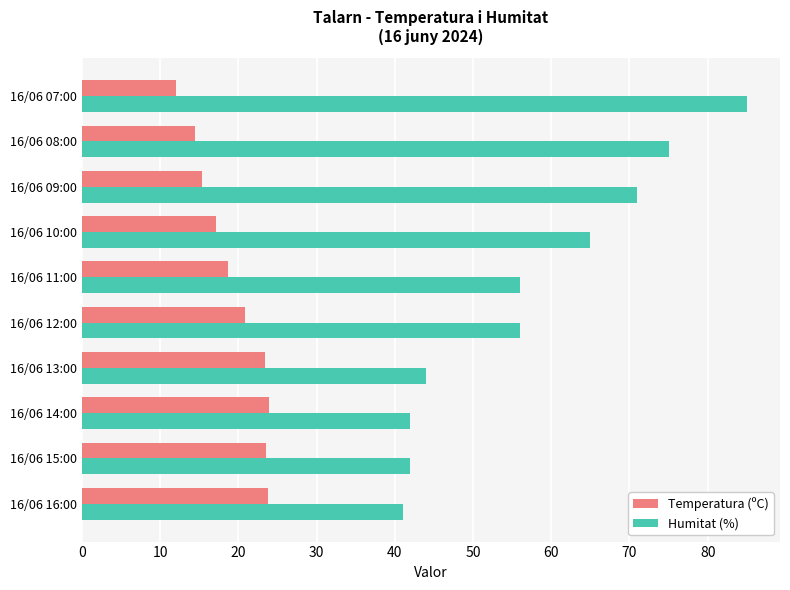

At which label is Humitat (%) closest to 63?

16/06 10:00